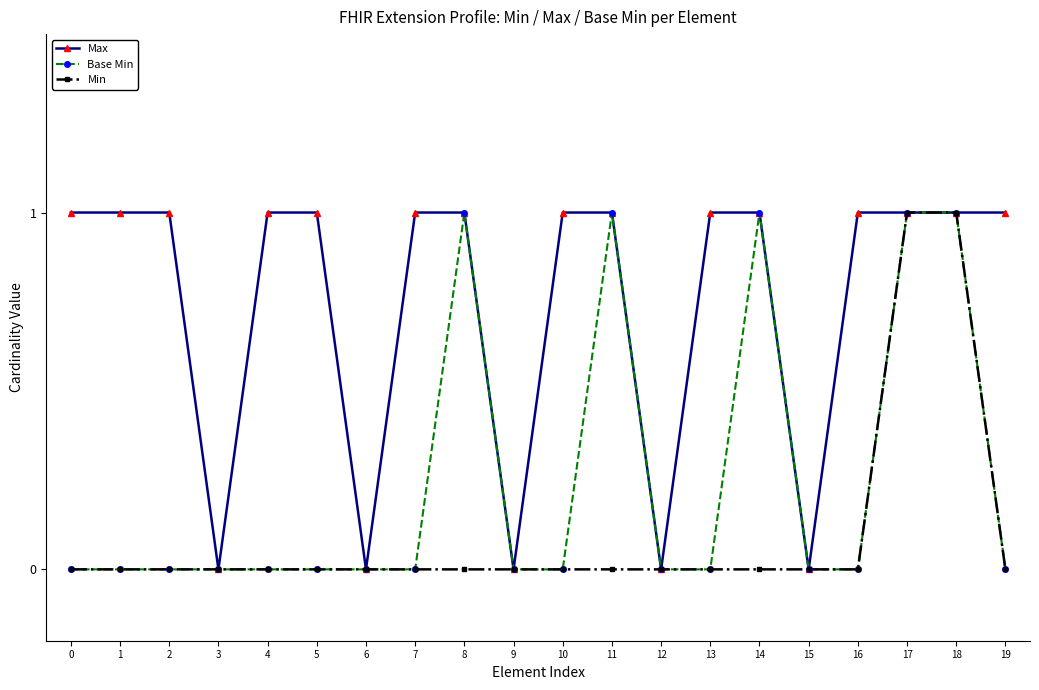

Is the value of Min at 16 greater than the value of Max at 10?

No